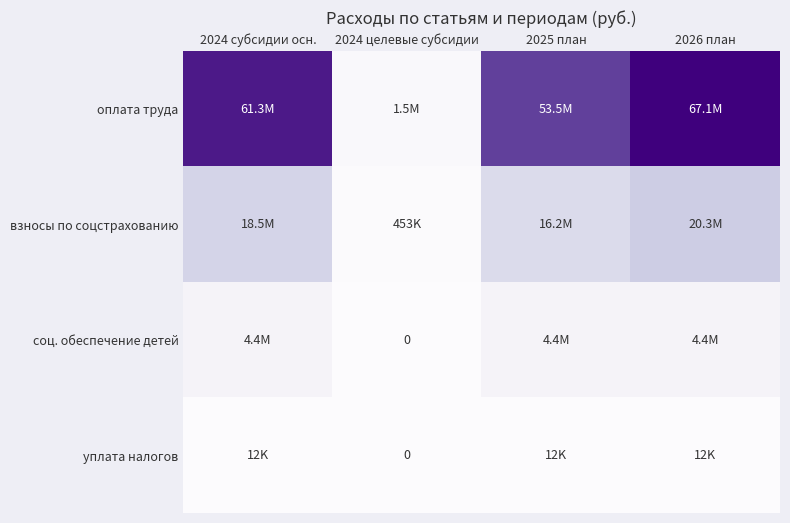

What is the difference between the maximum and minimum values in the оплата труда series?

65604027.7